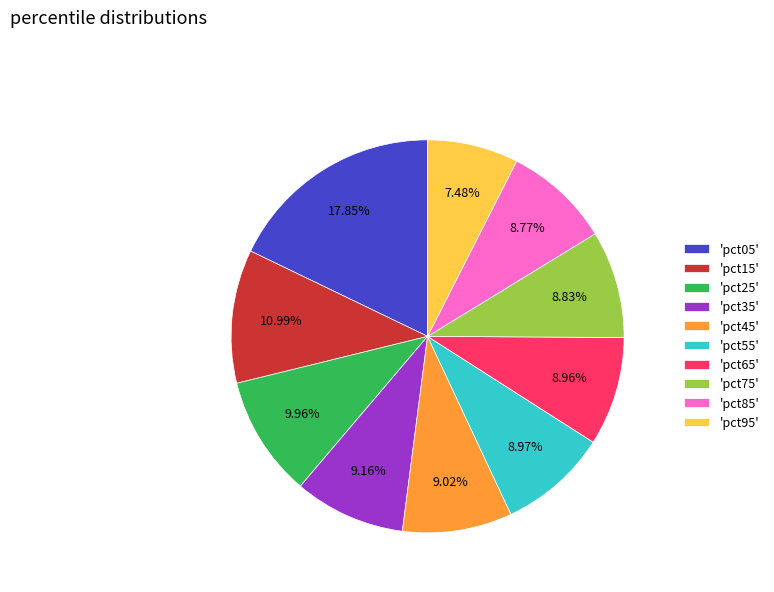

Combined, do 'pct65' and 'pct05' account for over 50%?

No